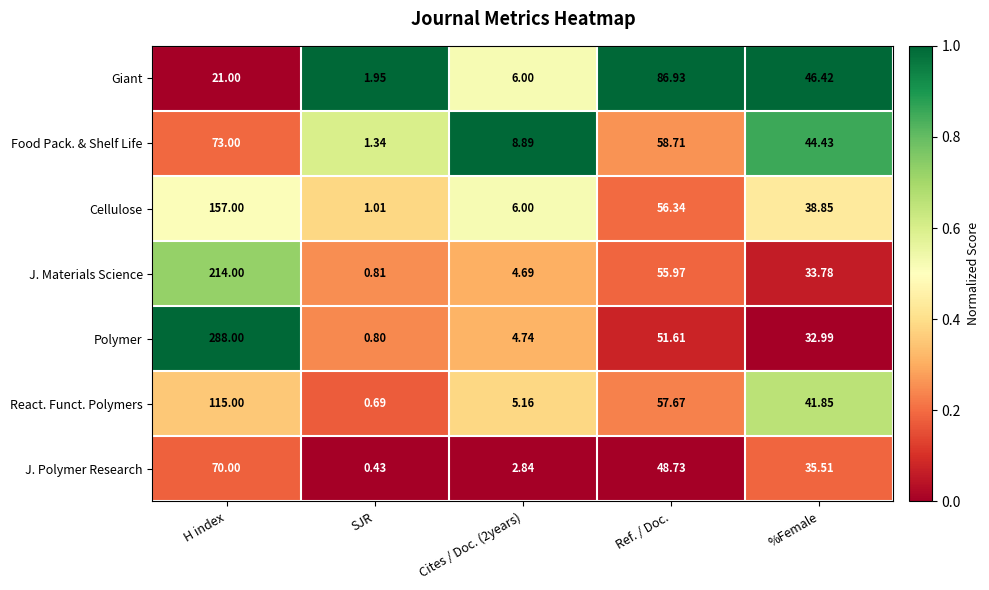

Rank the series at H index from highest to lowest value.

Polymer, J. Materials Science, Cellulose, React. Funct. Polymers, Food Pack. & Shelf Life, J. Polymer Research, Giant